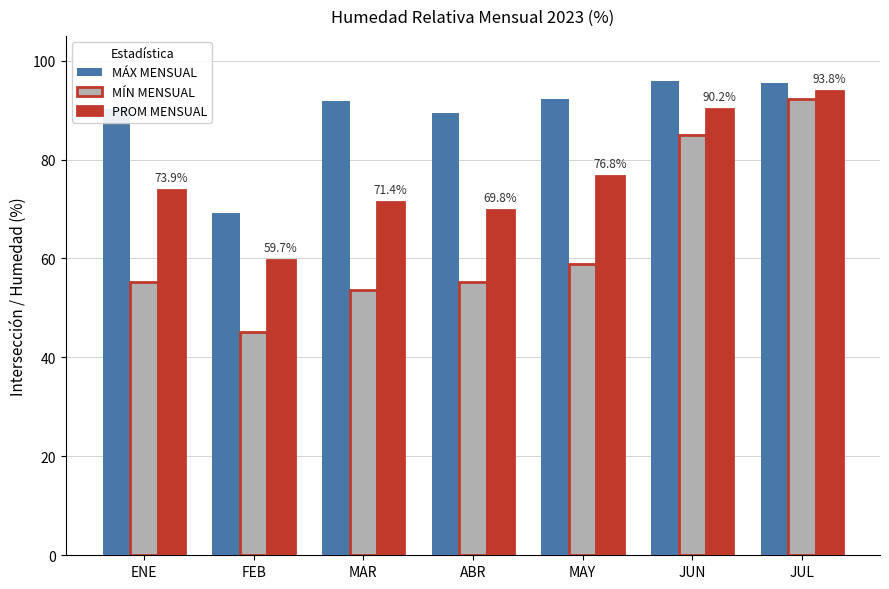

How many values in the PROM MENSUAL series are below 73?

3